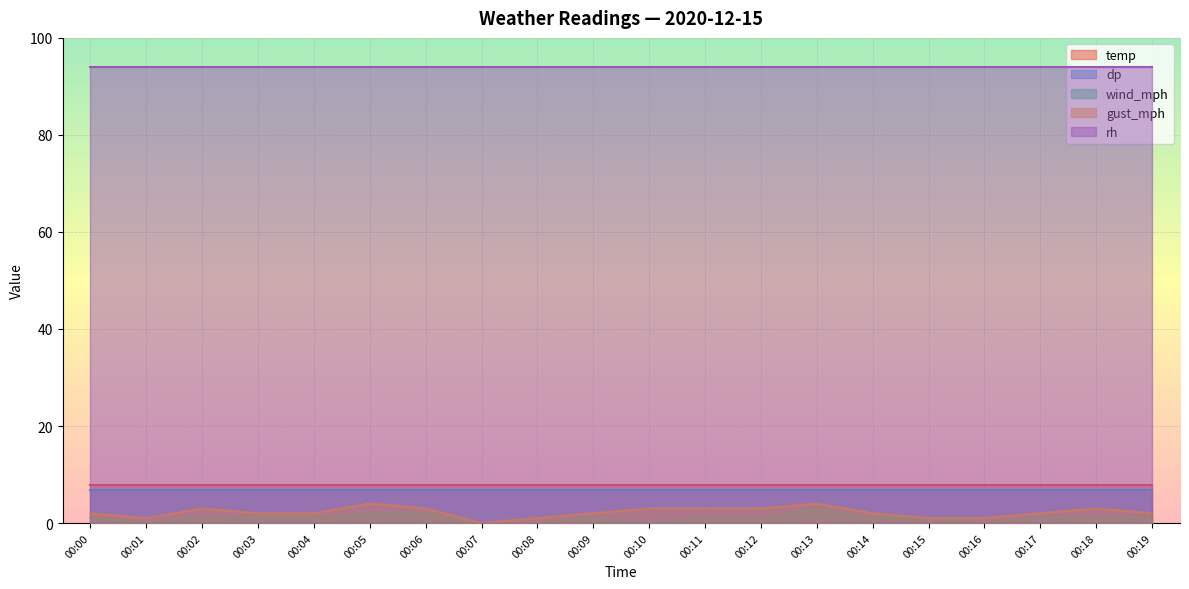

Reading left to right, list all the values displayed in this chart.

temp: 7.8	7.8	7.8	7.8	7.8	7.8	7.8	7.8	7.8	7.8	7.8	7.8	7.8	7.8	7.8	7.8	7.8	7.8	7.8	7.8
dp: 6.9	6.9	6.9	6.9	6.9	6.9	6.9	6.9	6.9	6.9	6.9	6.9	6.9	6.9	6.9	6.9	6.9	6.9	6.9	6.9
wind_mph: 1.0	0.0	1.0	1.0	1.0	2.0	2.0	0.0	0.0	1.0	0.0	1.0	1.0	3.0	1.0	1.0	0.0	1.0	1.0	1.0
gust_mph: 2.0	1.0	3.0	2.0	2.0	4.0	3.0	0.0	1.0	2.0	3.0	3.0	3.0	4.0	2.0	1.0	1.0	2.0	3.0	2.0
rh: 94.0	94.0	94.0	94.0	94.0	94.0	94.0	94.0	94.0	94.0	94.0	94.0	94.0	94.0	94.0	94.0	94.0	94.0	94.0	94.0